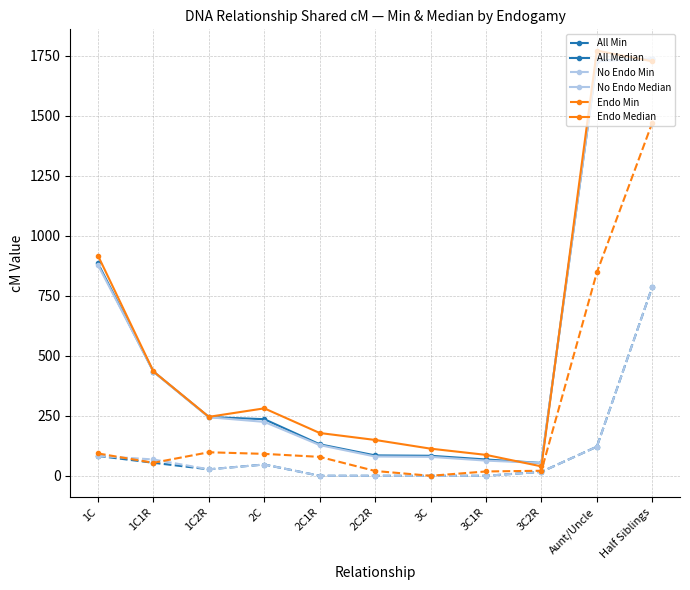

What is the average value of the All Min series?

103.2